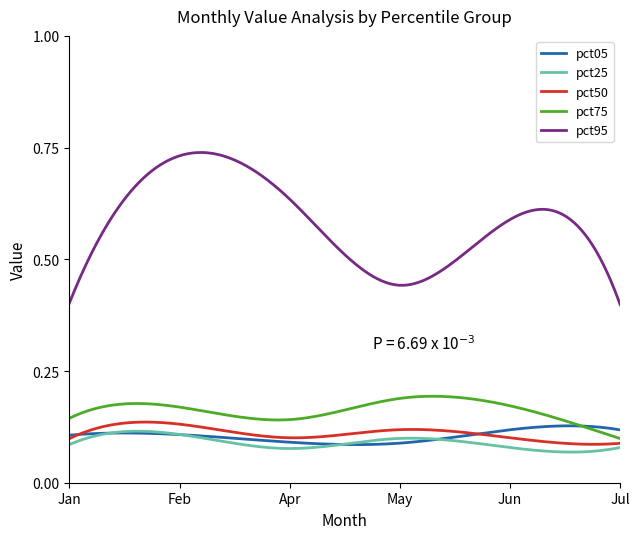

True or false: pct95 and pct25 intersect in this chart.

False